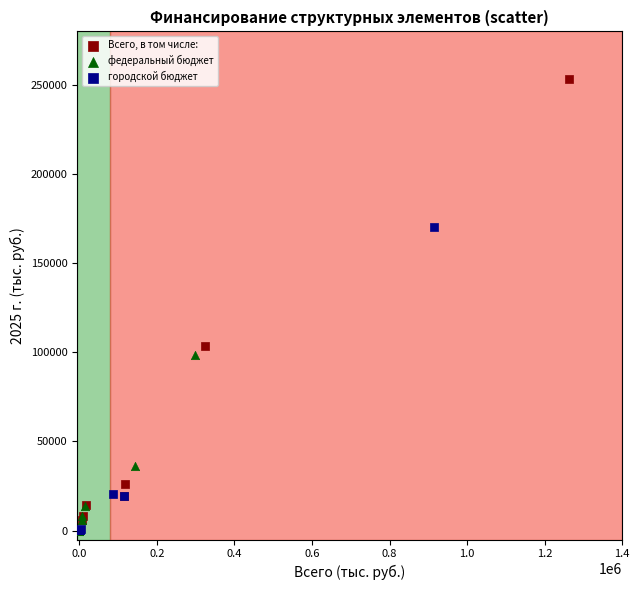

Which series has the widest spread of Y values?

Всего, в том числе: